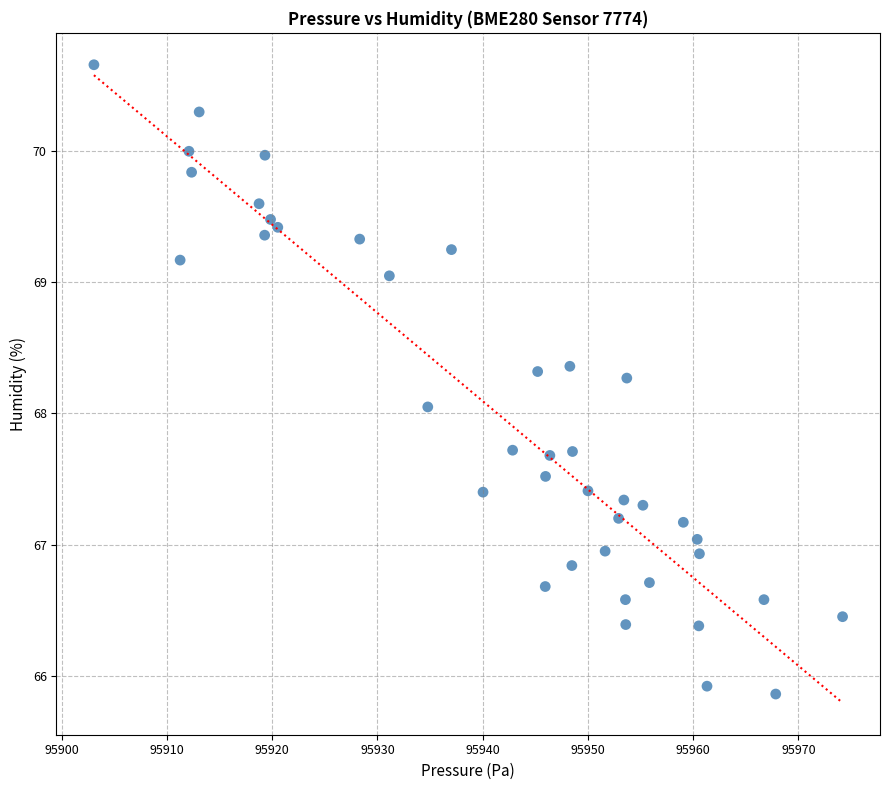

What is the range of X values (max minus min)?

71.1